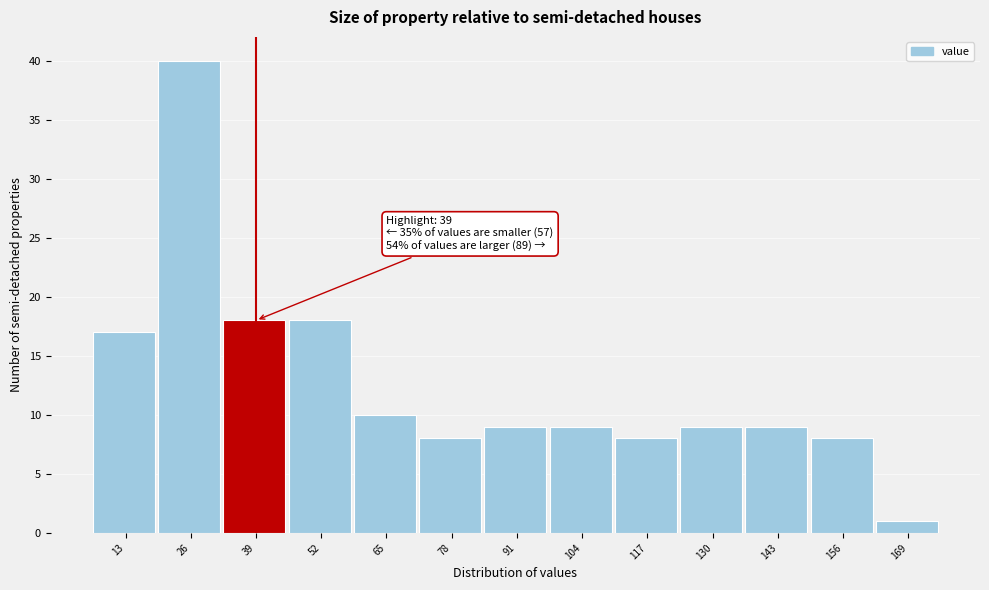

Reading right to left, extract all data points from this chart.

1	8	9	9	8	9	9	8	10	18	18	40	17